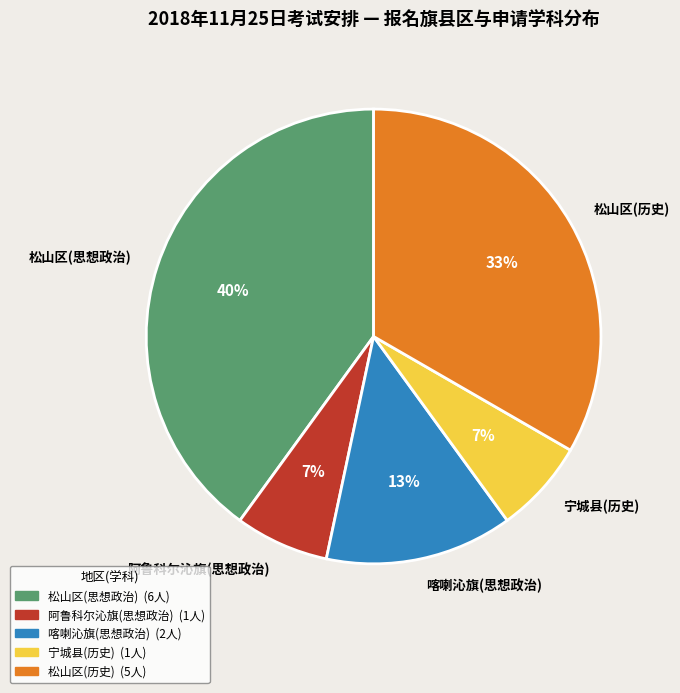

True or false: 喀喇沁旗(思想政治) accounts for 22% of the total.

False